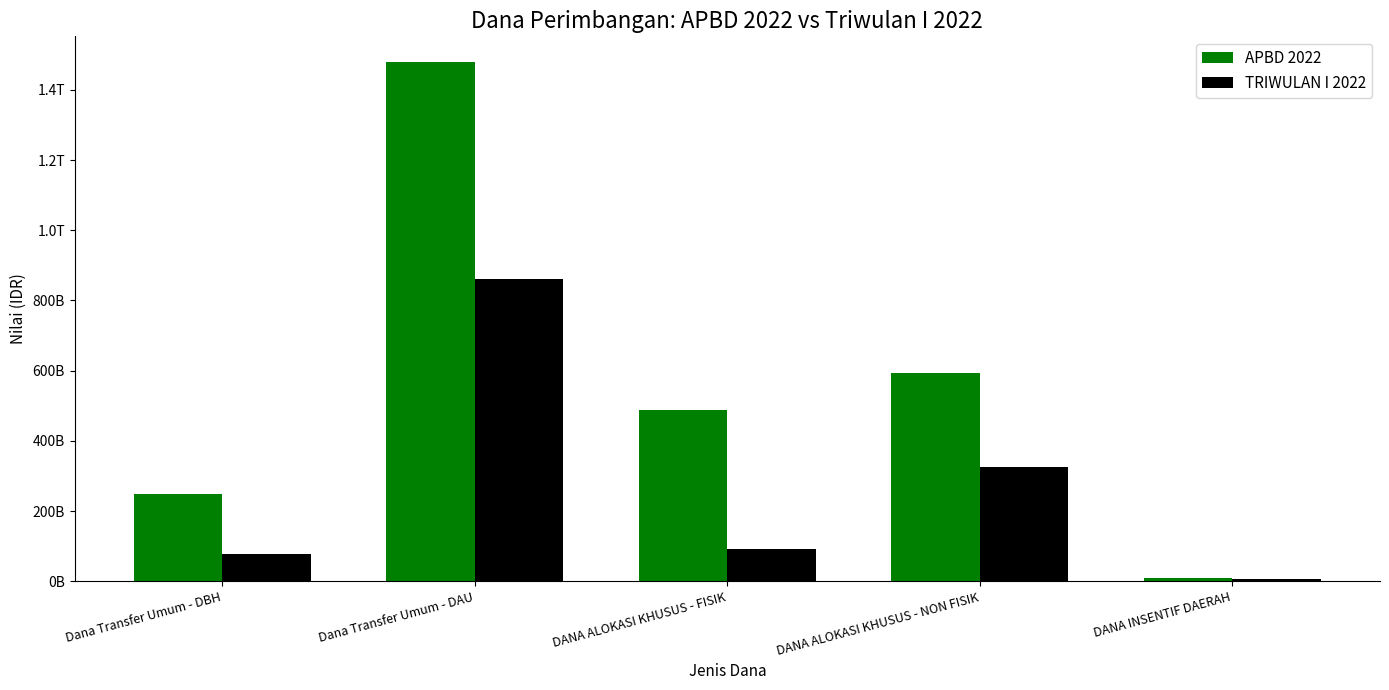

What are all the series names shown in the legend?

APBD 2022, TRIWULAN I 2022